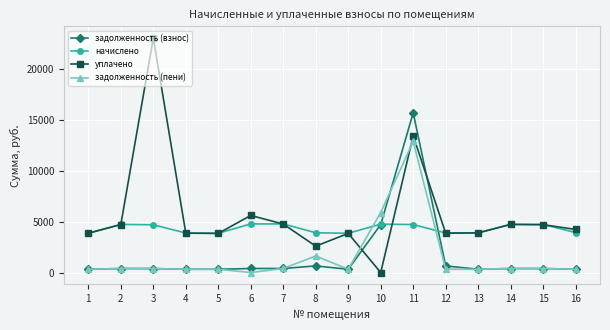

True or false: задолженность (пени) has more than 0 points higher than both neighbors.

True